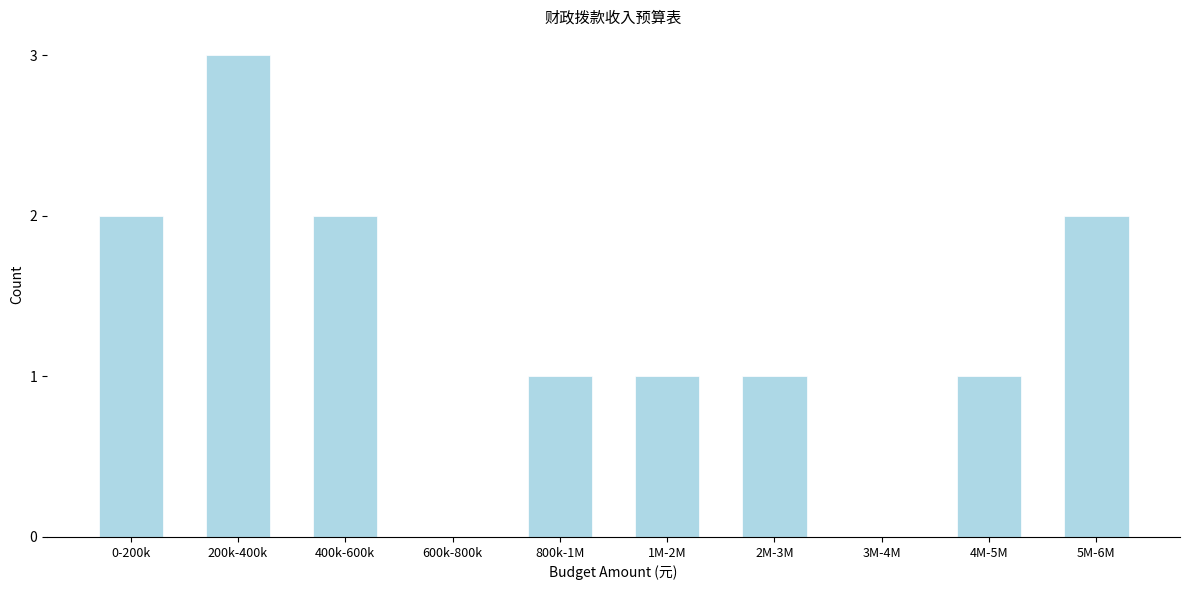

Reading left to right, what are all the values shown in this chart?

0-200k=2	200k-400k=3	400k-600k=2	600k-800k=0	800k-1M=1	1M-2M=1	2M-3M=1	3M-4M=0	4M-5M=1	5M-6M=2